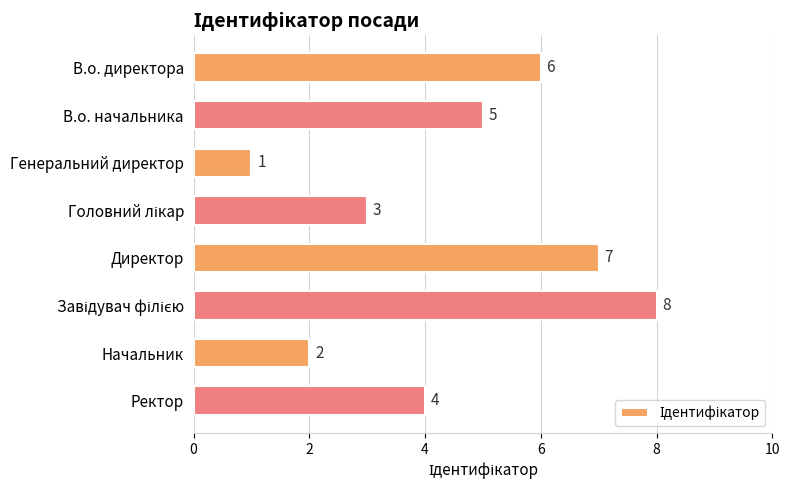

Count the values in the range 3 to 7.

5